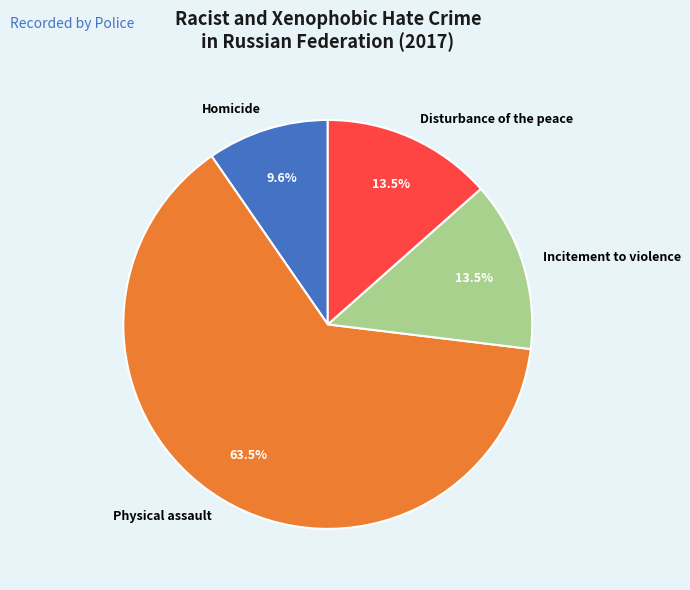

To the nearest percent, what is the difference between the largest and smallest slice percentages?

54%